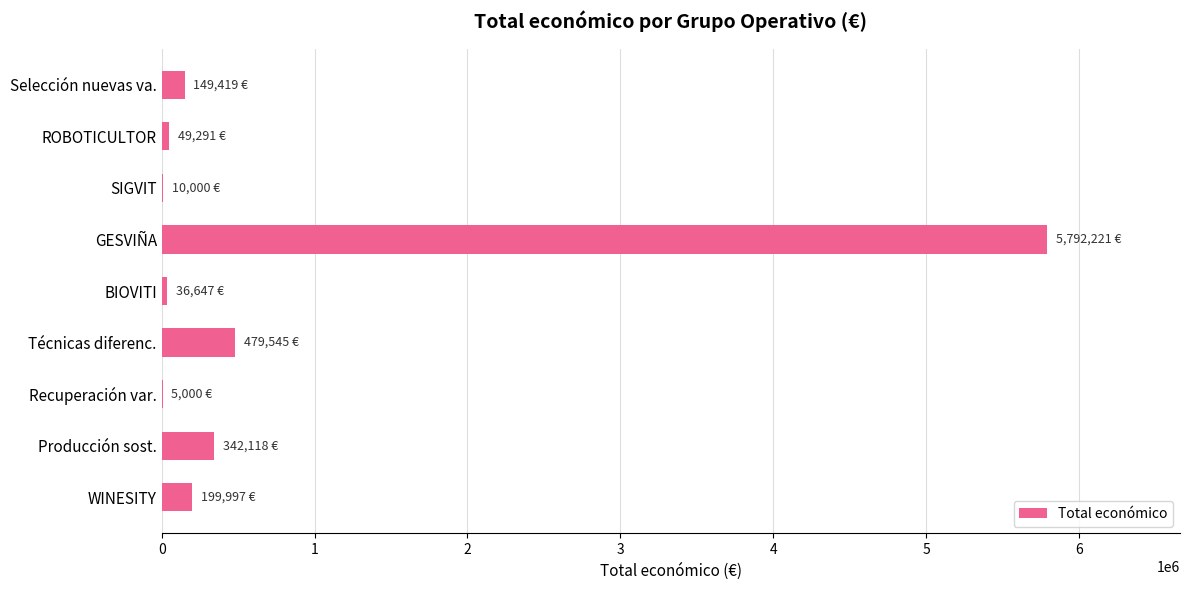

Which category has the highest value across all series?

GESVIÑA